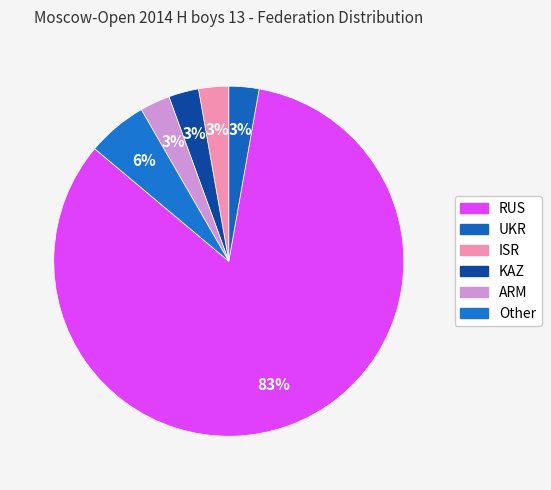

How many segments does this pie chart have?

6